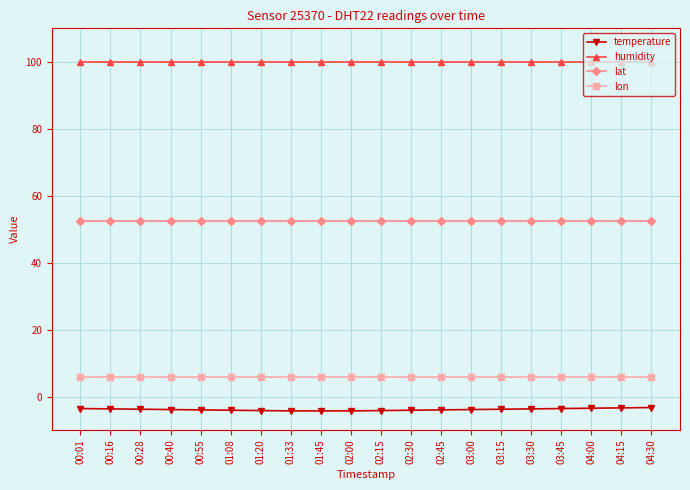

What is the minimum value shown in the chart?

-4.3